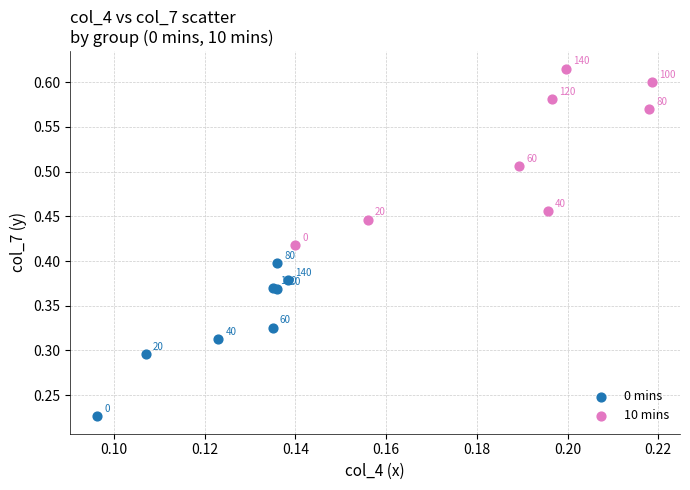

Which series contains the lowest Y value?

0 mins